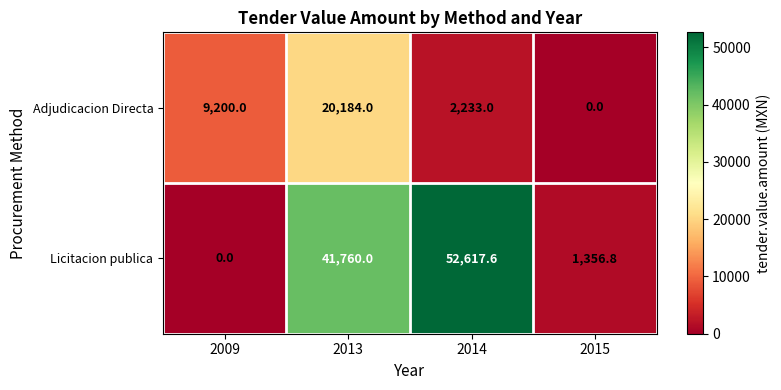

Which series has the widest spread of values?

Licitacion publica